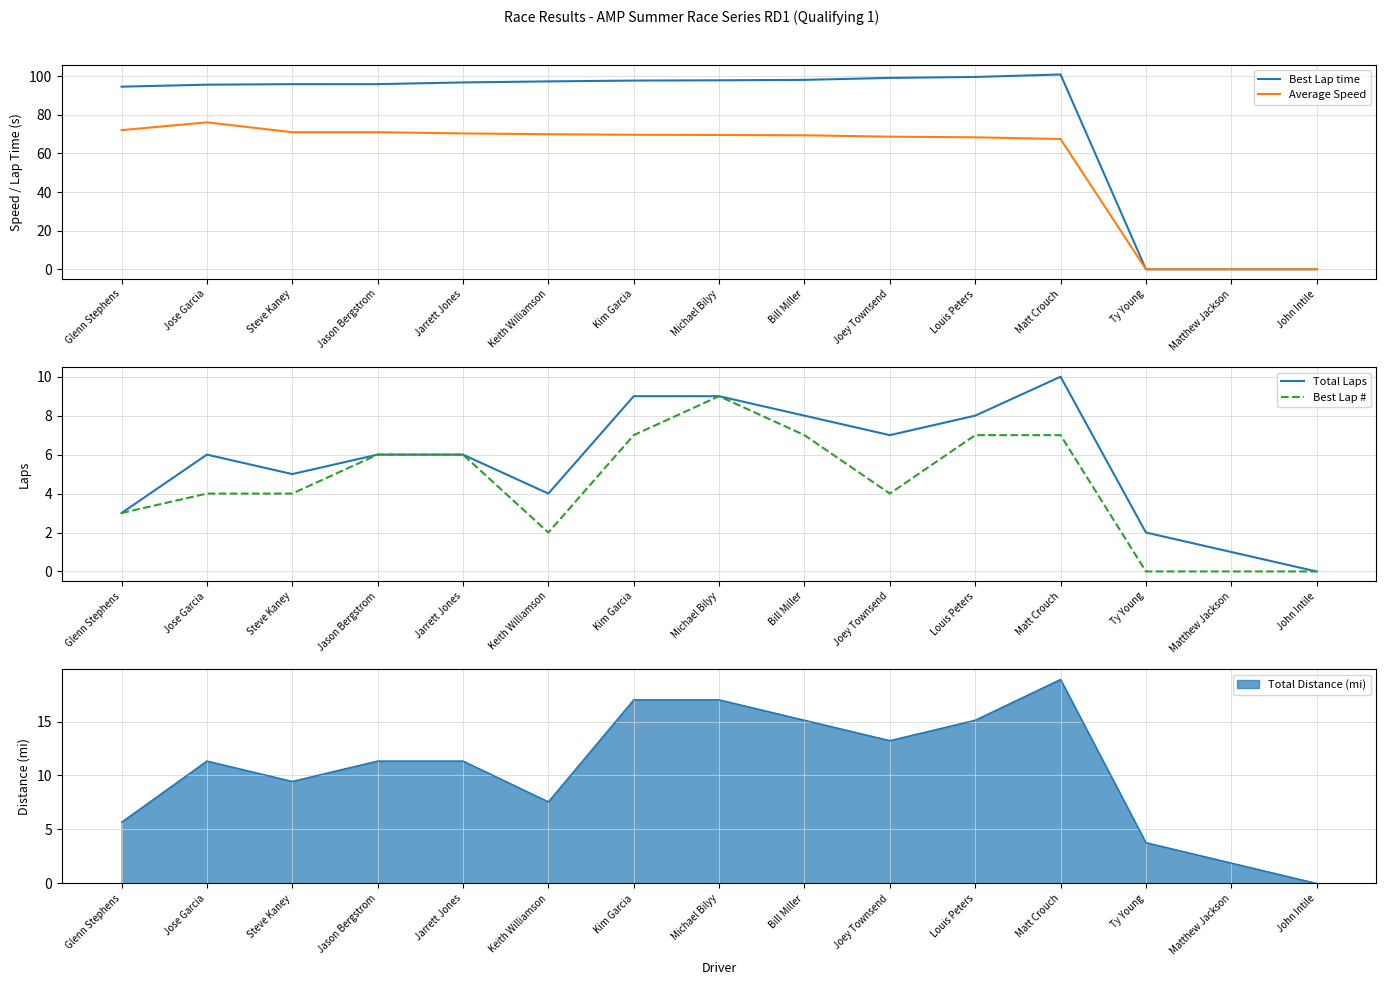

Which label corresponds to the largest value in the chart?

Matt Crouch